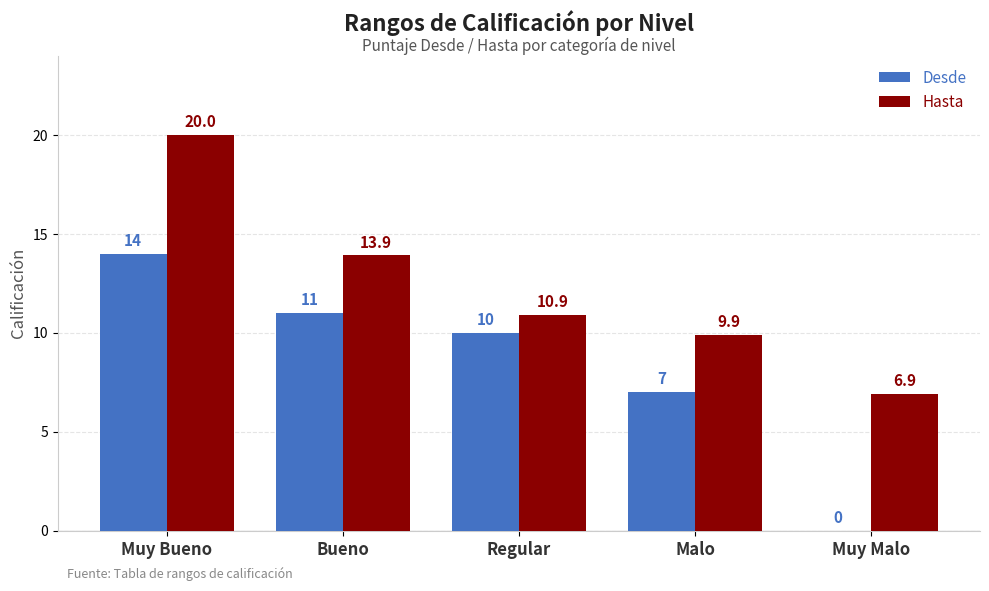

Which series has the largest total across all categories?

Hasta